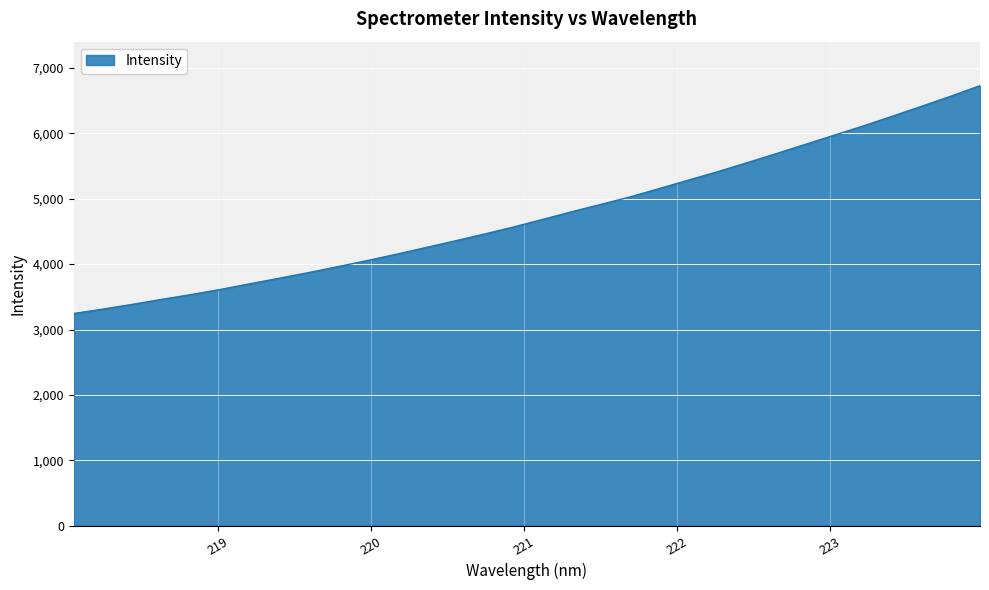

What is the maximum value shown in the chart?

6728.5